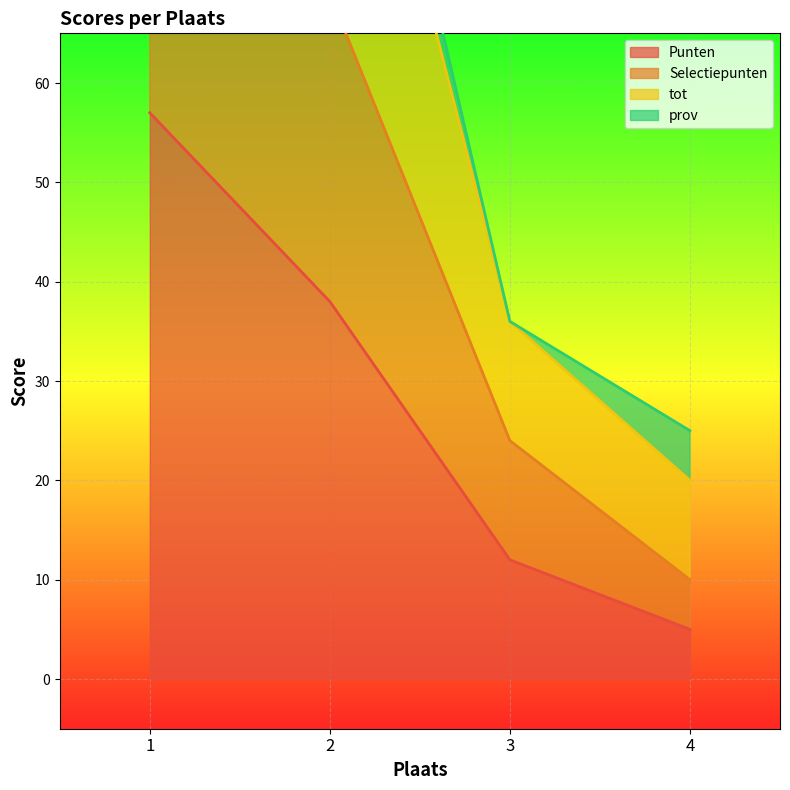

What is the greatest value displayed?

157